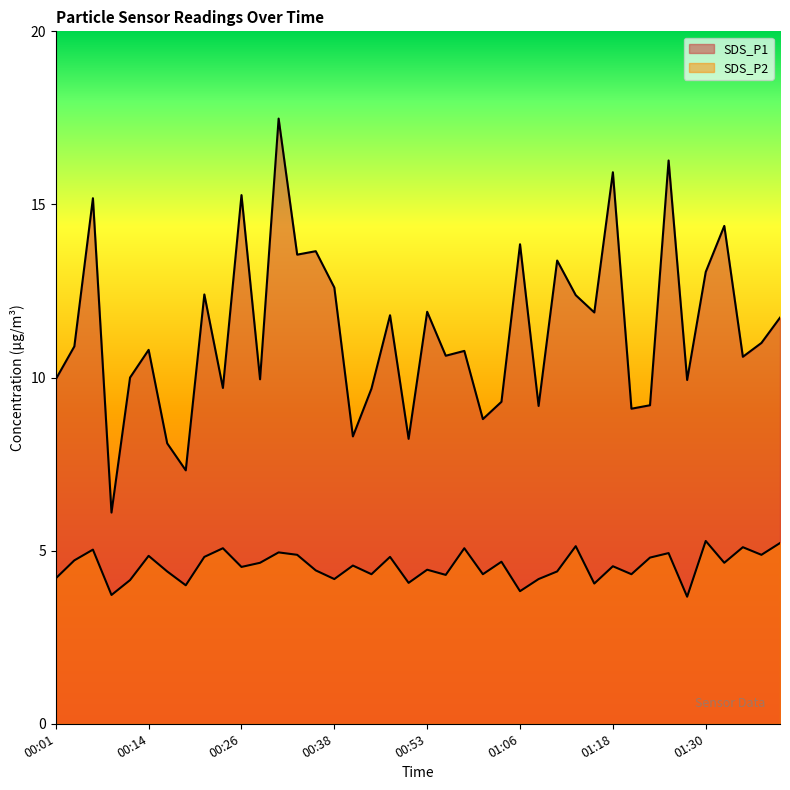

Which category has the lowest value in the SDS_P2 series?

01:28